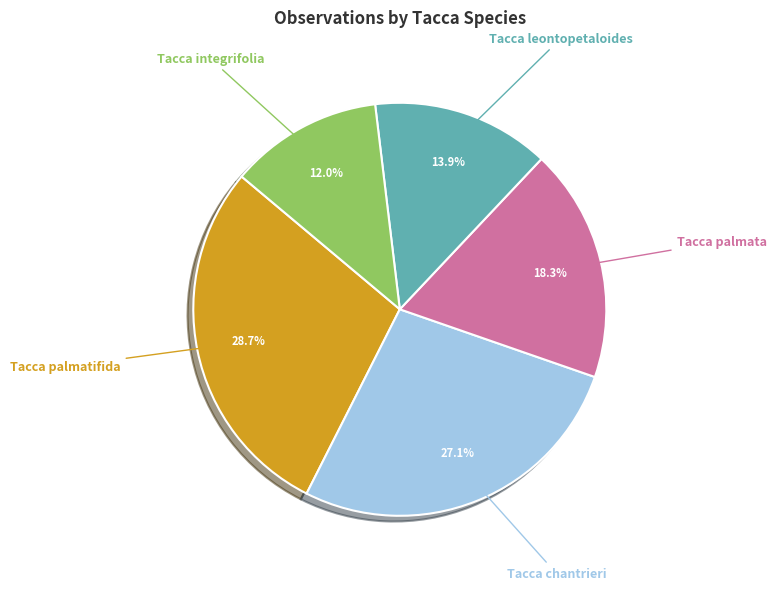

Which has a higher value, Tacca integrifolia or Tacca palmata?

Tacca palmata